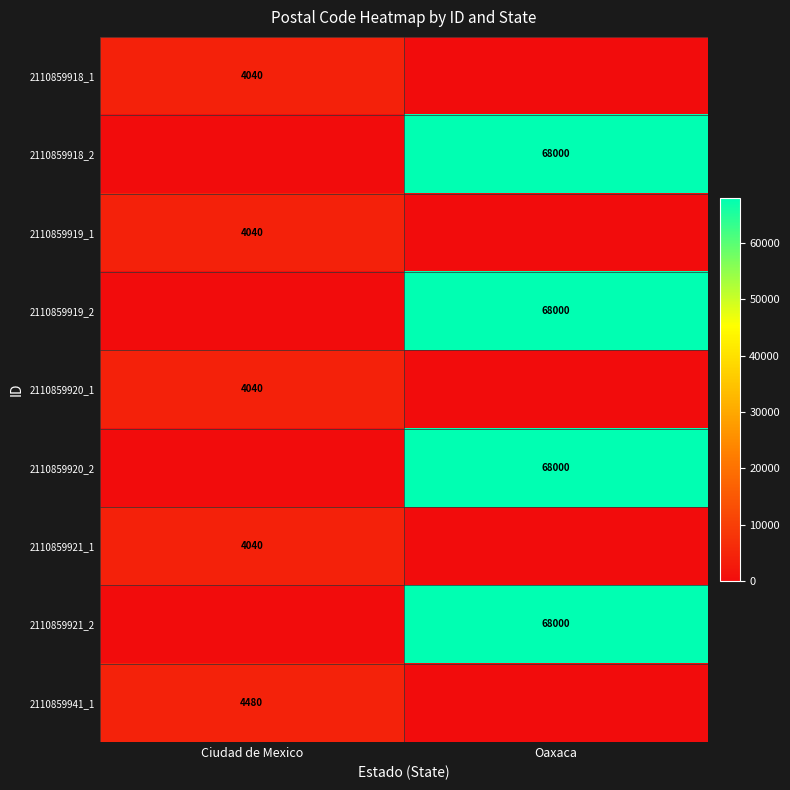

The value of 2110859920_1 at Ciudad de Mexico is 4040. True or false?

True